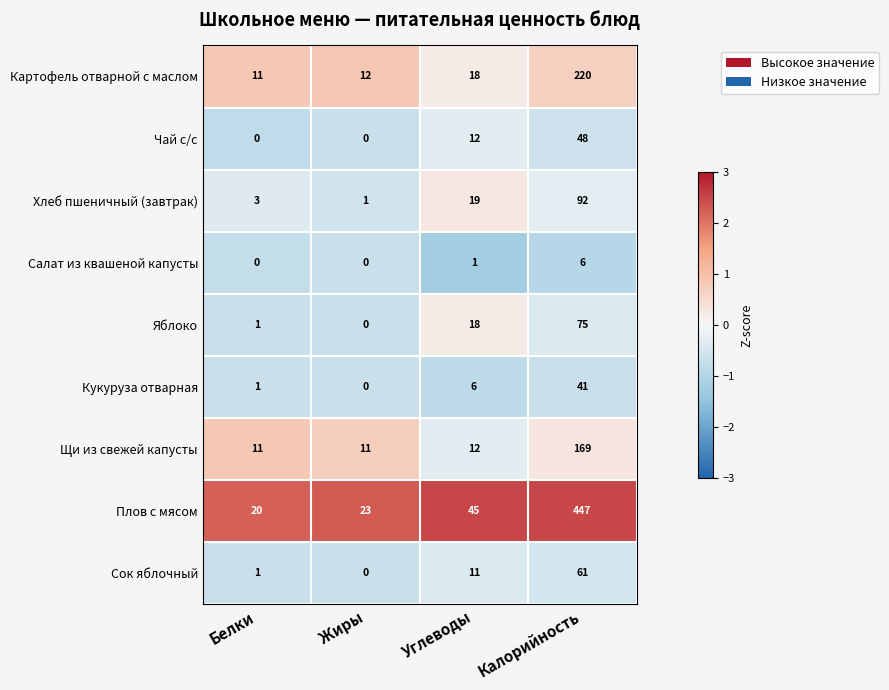

What is the minimum value for Плов с мясом?

20